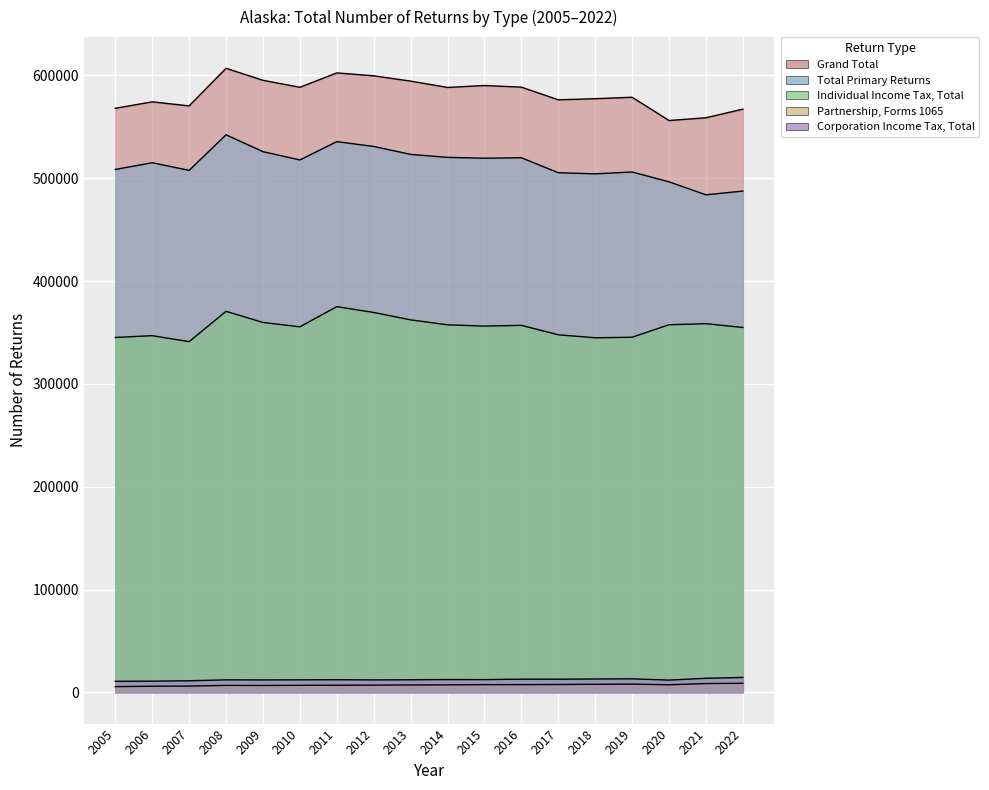

True or false: Total Primary Returns has a value of 285385 at 2014.

False